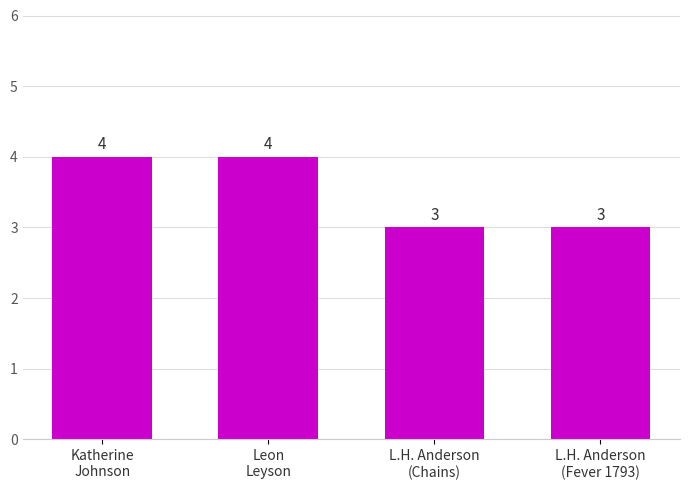

What is the value of the 3rd bar from the left?

3